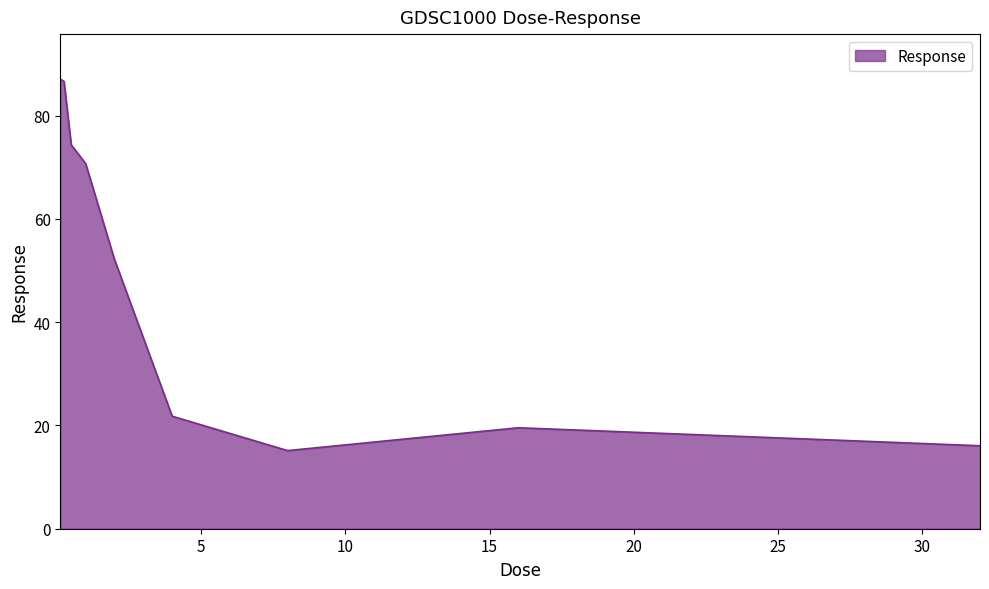

What is the greatest value displayed?

87.1